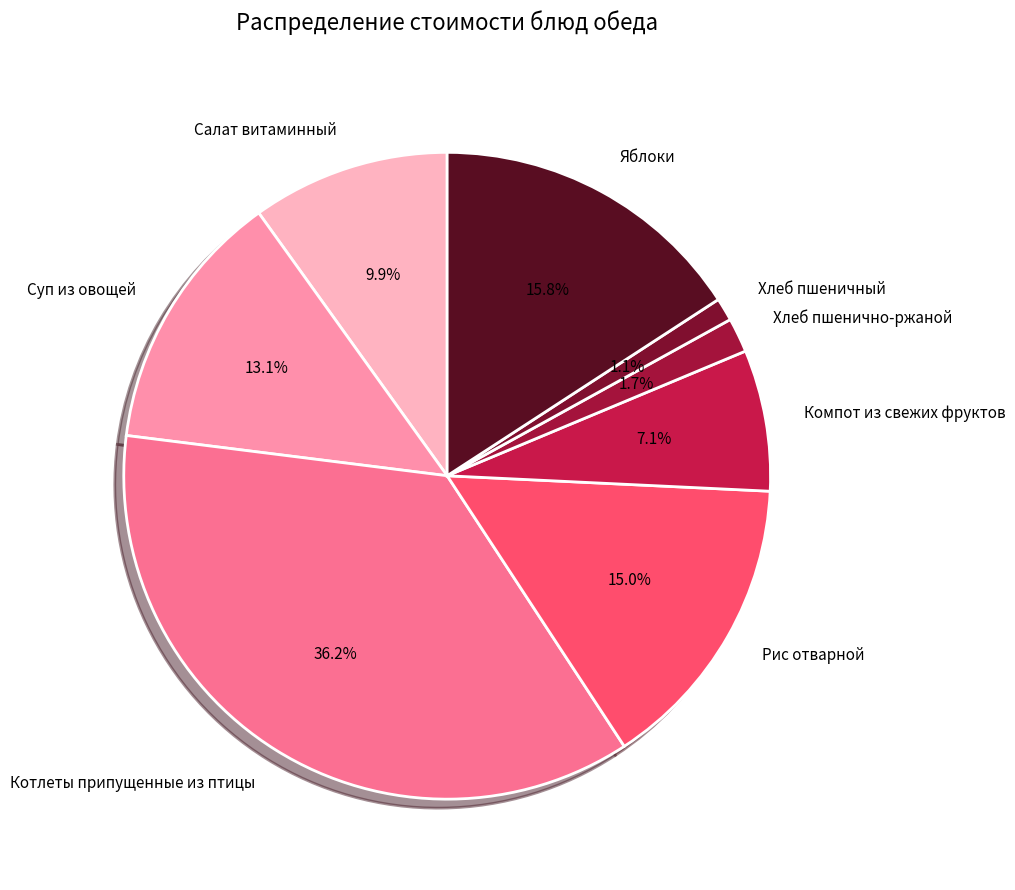

Is Хлеб пшенично-ржаной the majority of the pie?

No